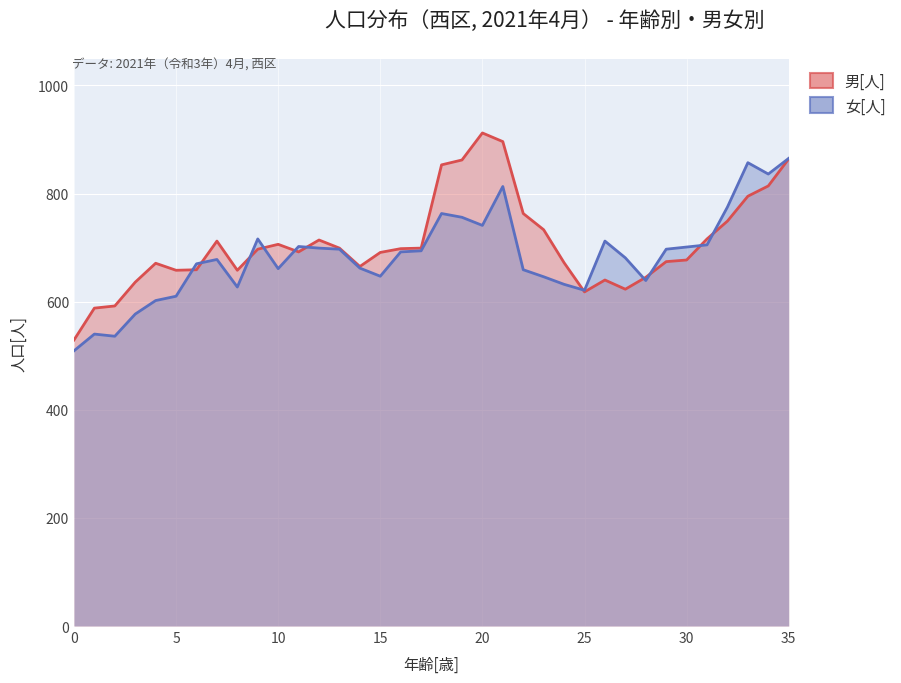

True or false: 女[人] has a value of 540 at 1.

True